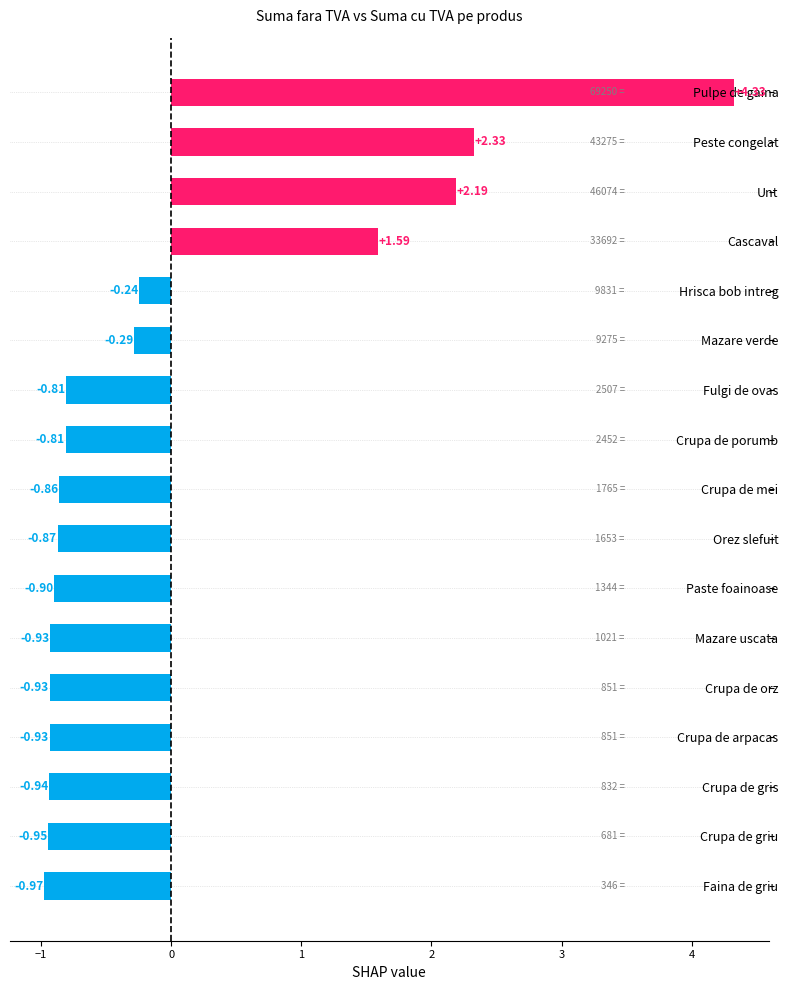

What is the difference between the second highest and minimum values?

3.3